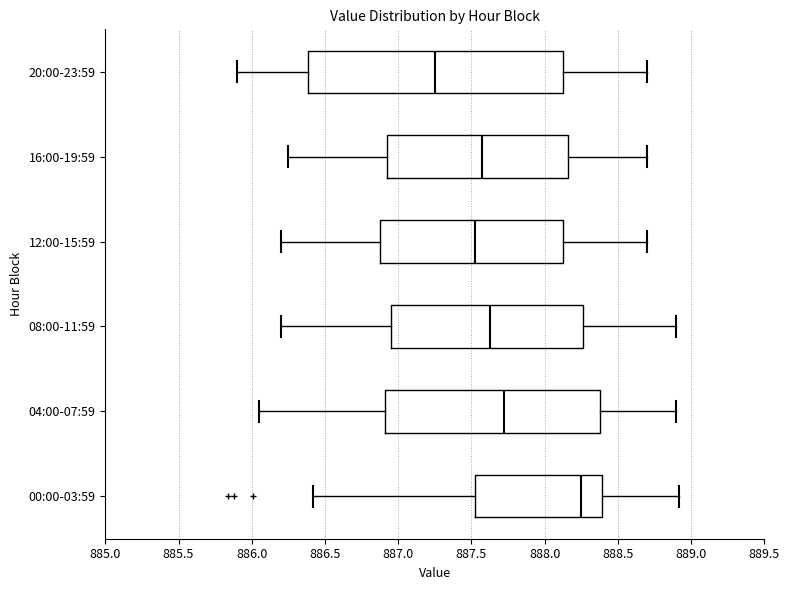

Comparing the boxes themselves (not the whiskers), which one is the widest?

20:00-23:59